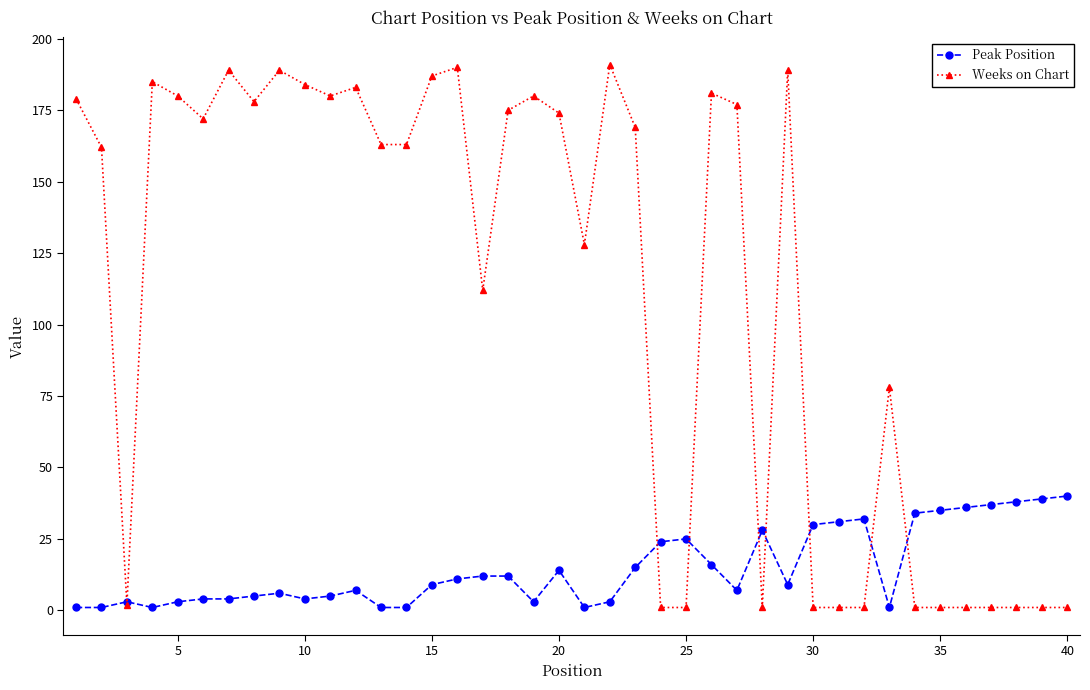

True or false: Peak Position has more than 0 interior local peaks.

True